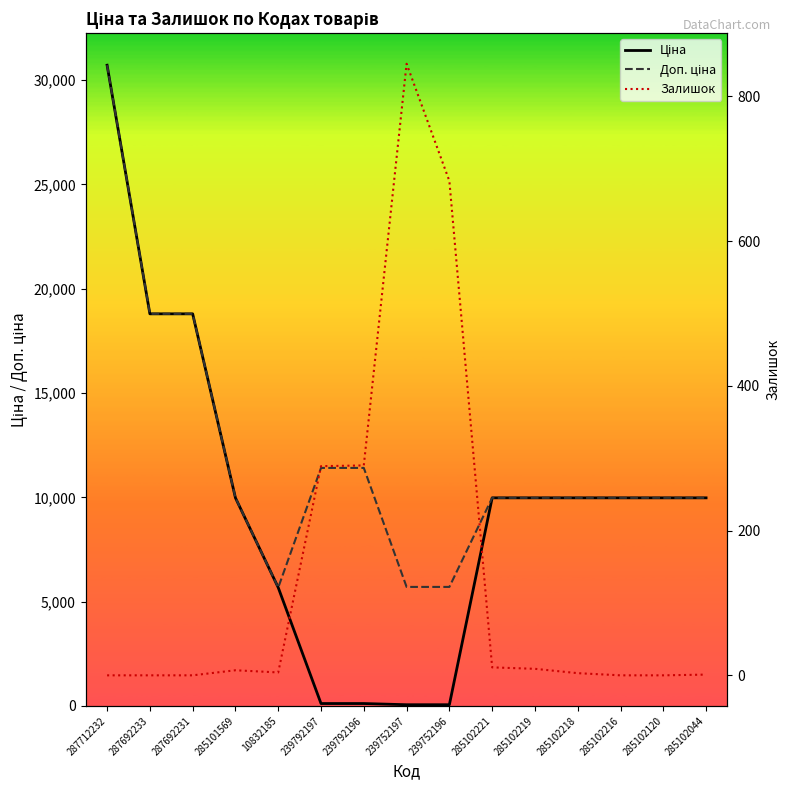

What is the difference between the maximum and minimum values in the Ціна series?

30660.1